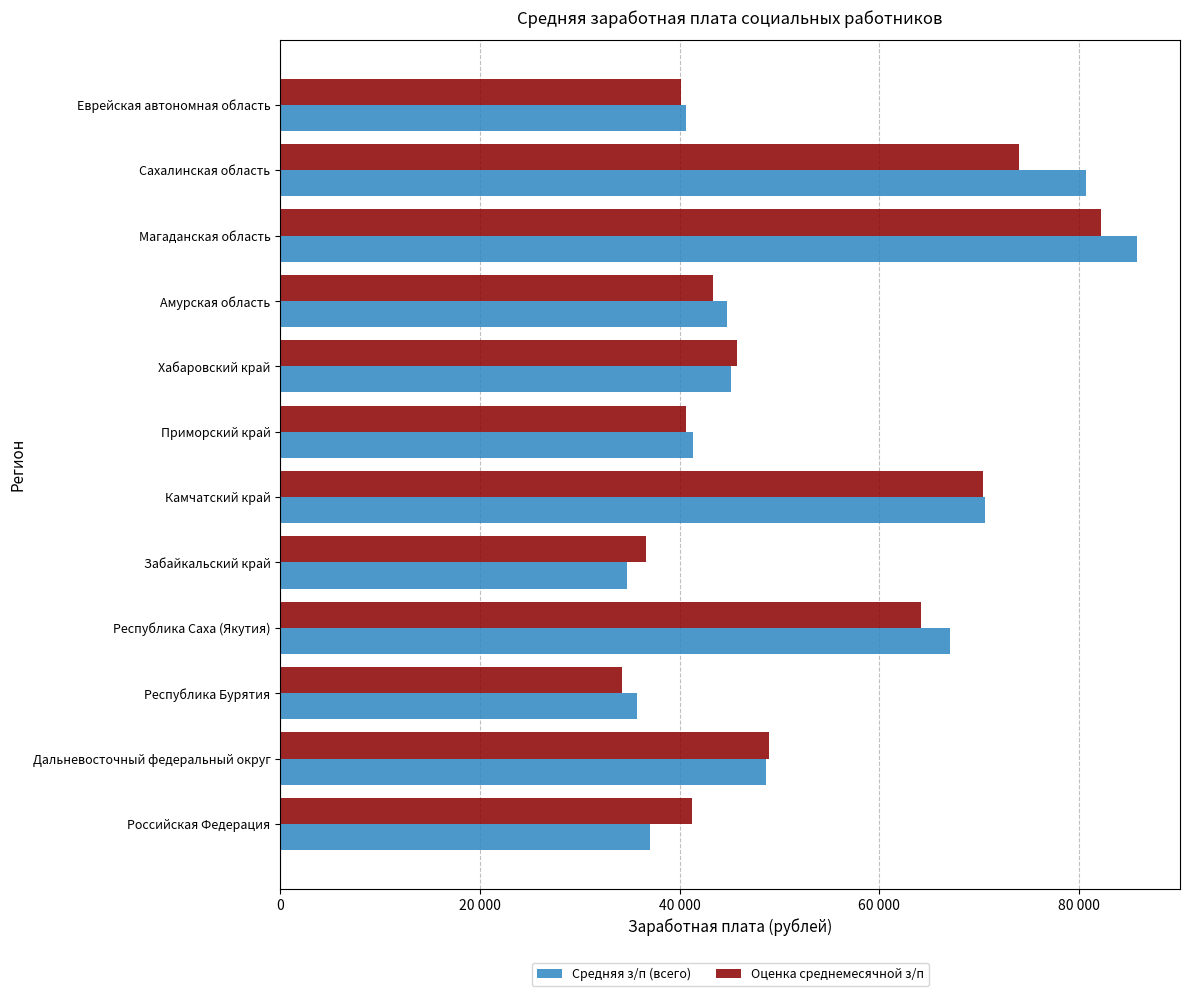

What are all the series names shown in the legend?

Средняя з/п (всего), Оценка среднемесячной з/п